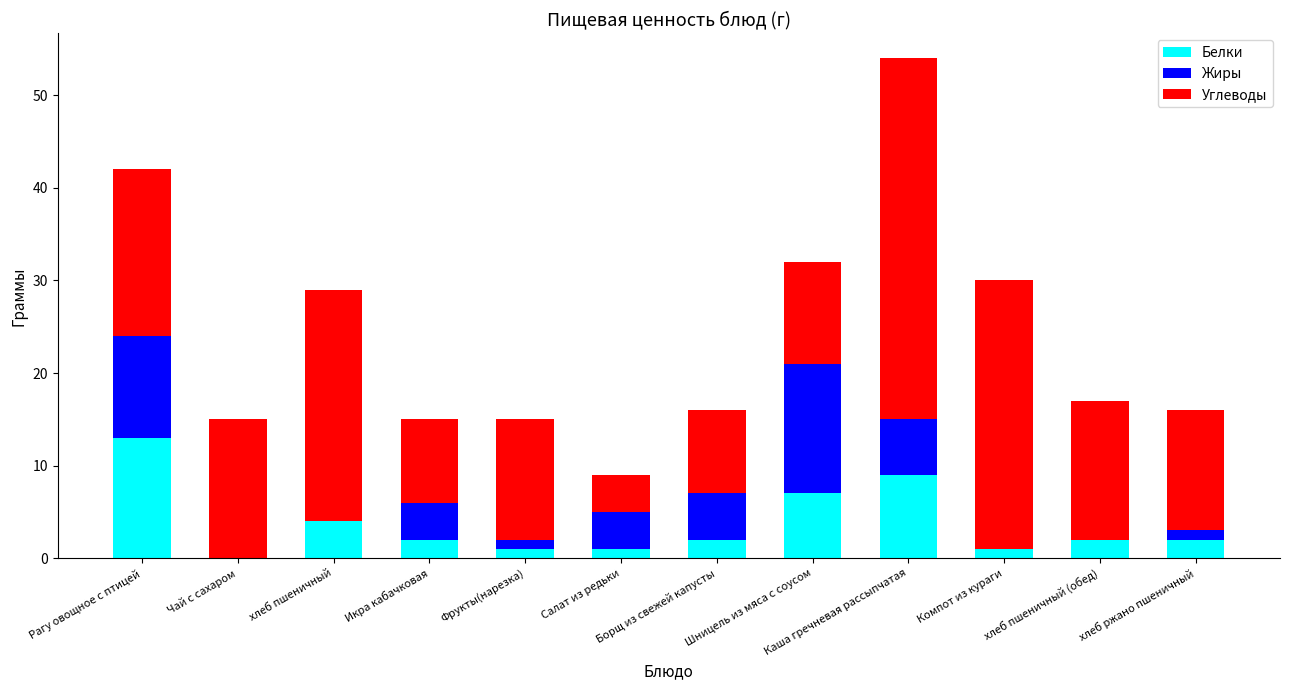

At which category is the sum across all series the highest?

Каша гречневая рассыпчатая